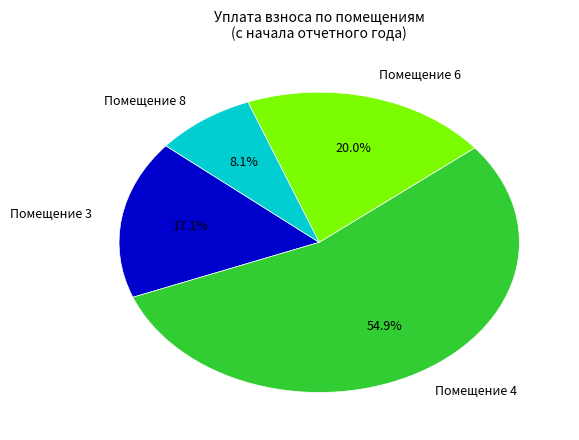

Which category accounts for the majority?

Помещение 4